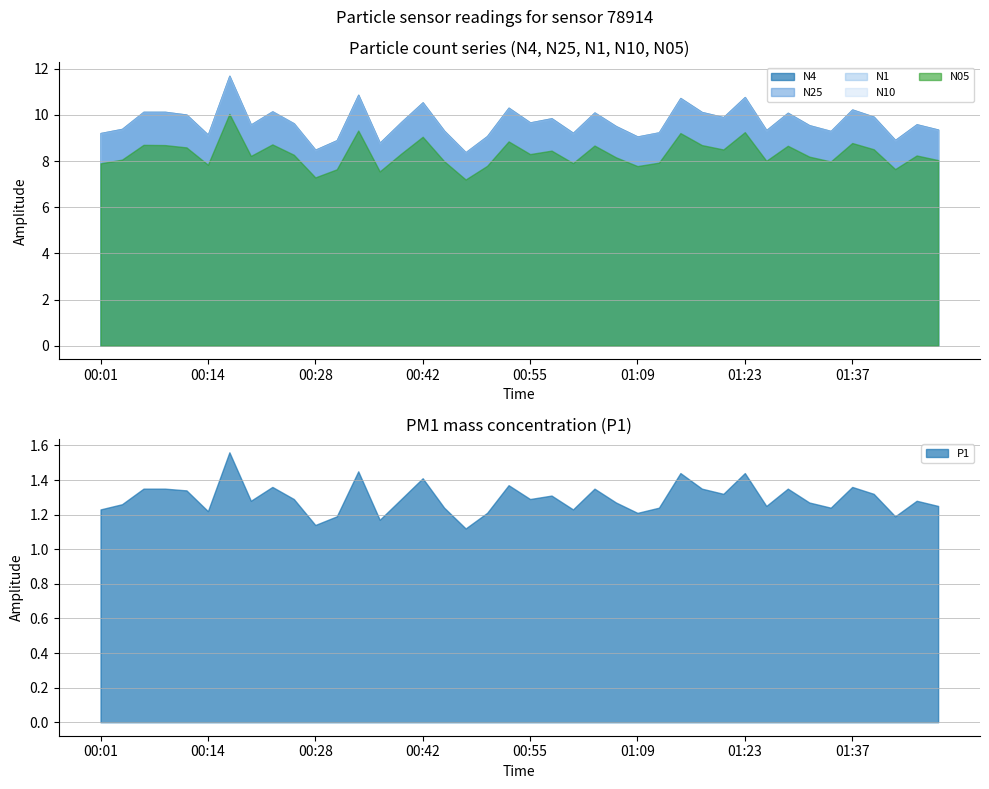

What is the difference between the maximum and minimum values in the N25 series?

3.3